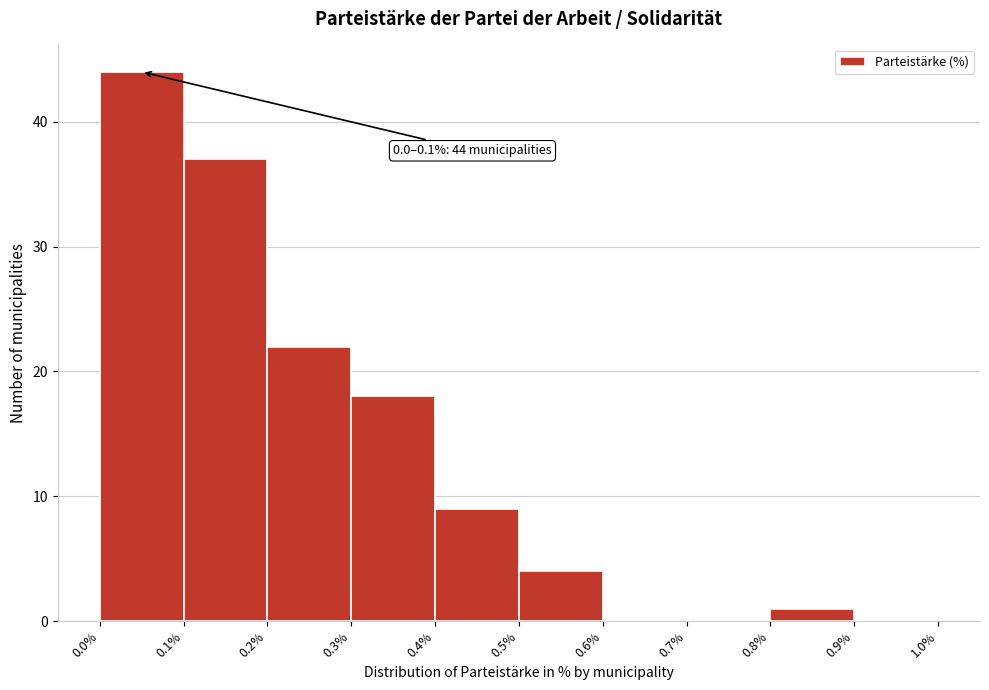

Which range on the x-axis has the tallest bar?

0.0% to 0.1%